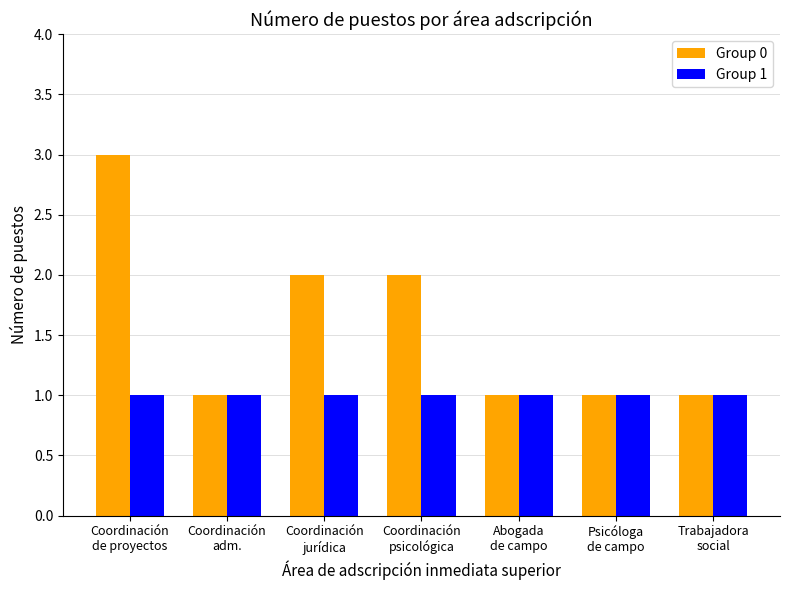

Read the Group 1 value at Abogada
de campo.

1